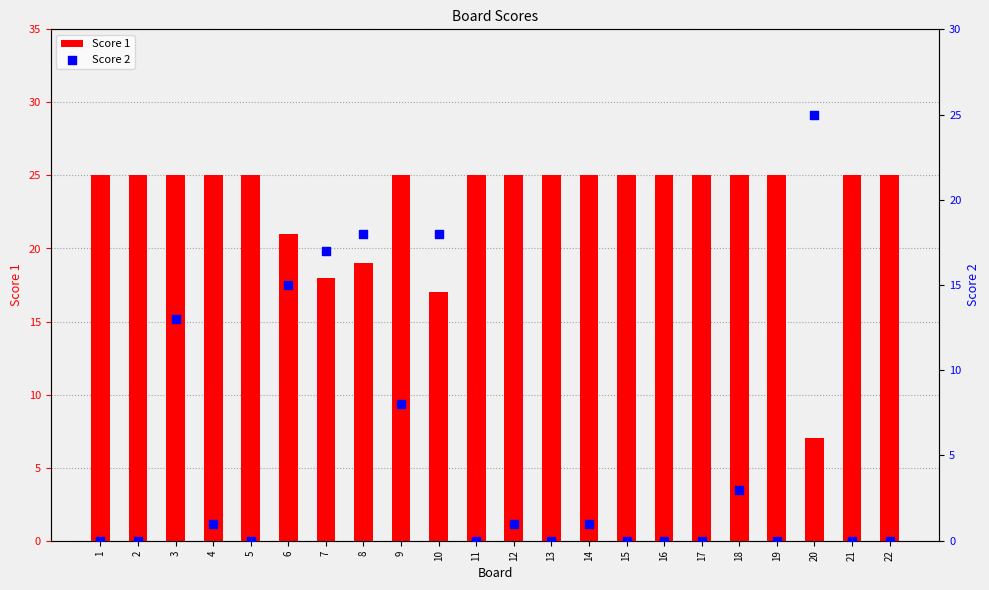

Which series has the largest total across all categories?

Score 1